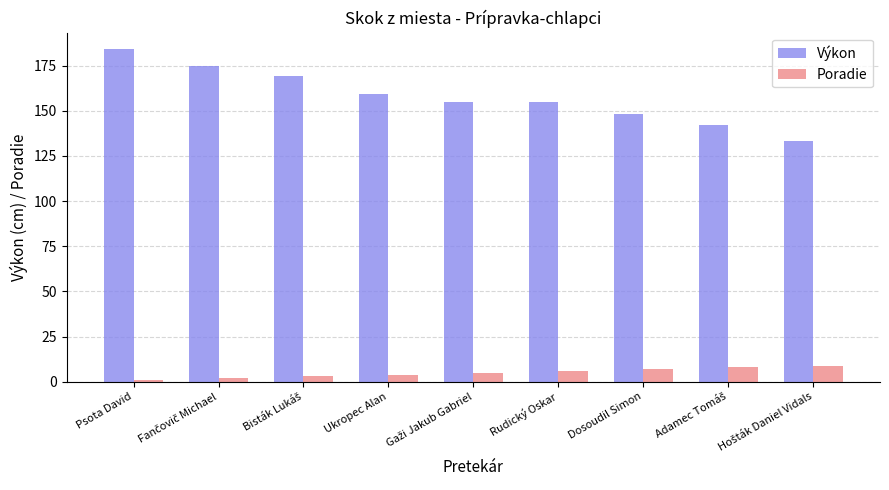

What is the value of the Výkon bar at the 6th from the left?

155